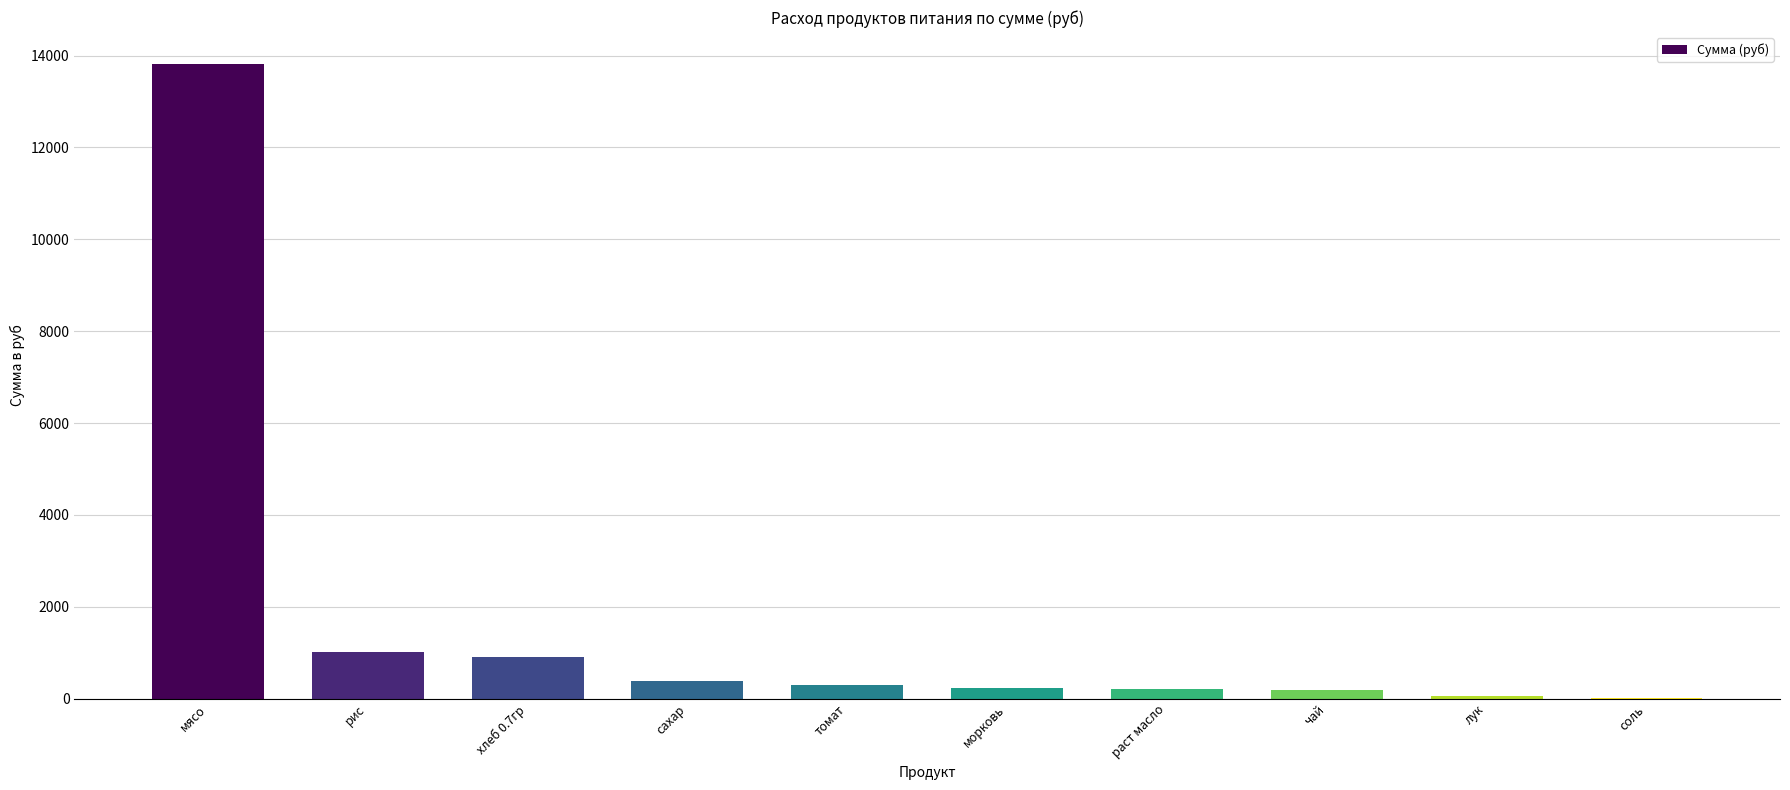

What is the sum of the values at хлеб 0.7гр and мясо?

14724.2